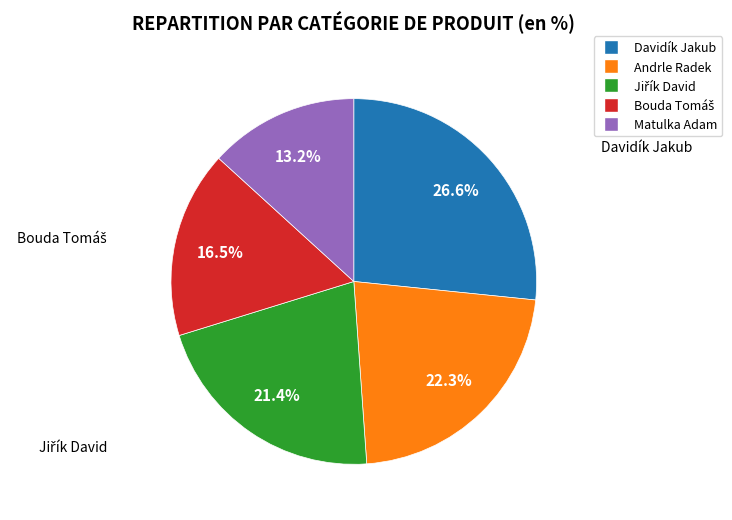

What is the ratio of the value at Matulka Adam to the value at Andrle Radek?

0.6